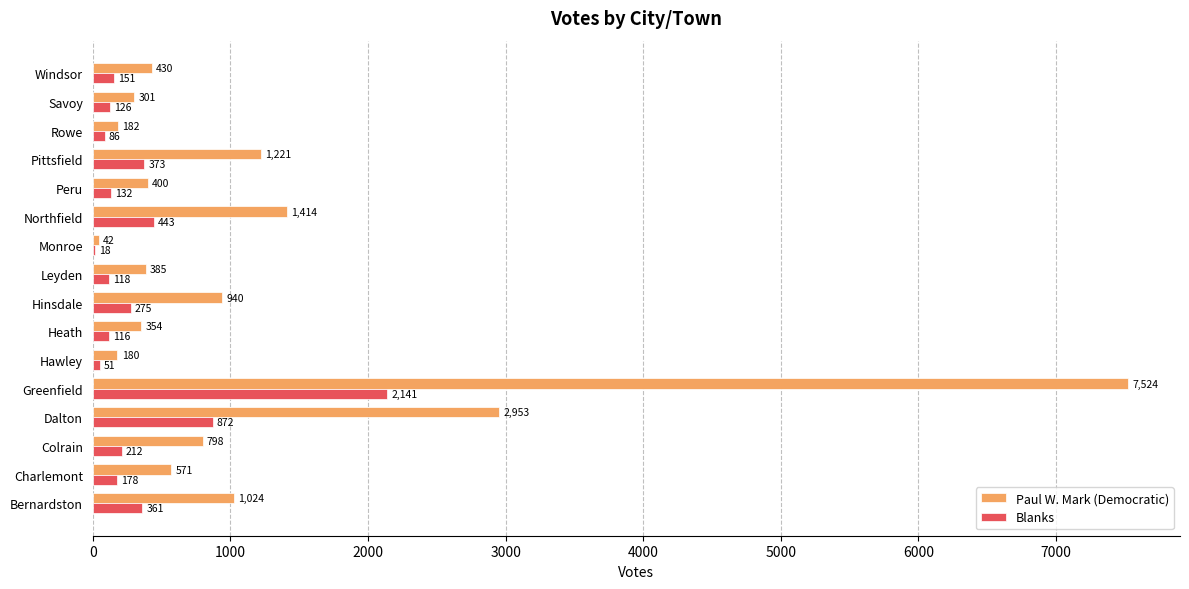

What is the sum of all Paul W. Mark (Democratic) values?

18719